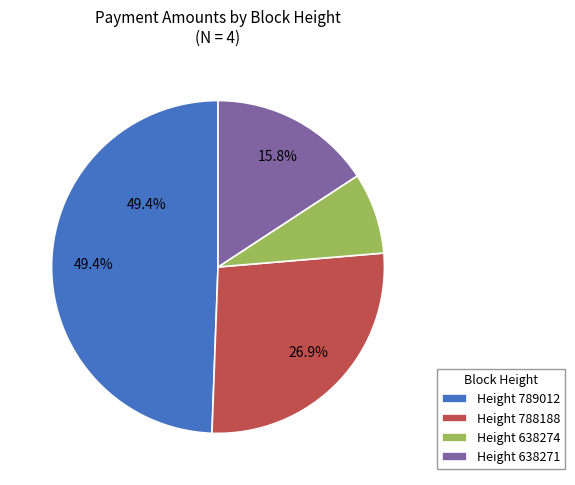

Between Height 788188 and Height 789012, which is larger?

Height 789012